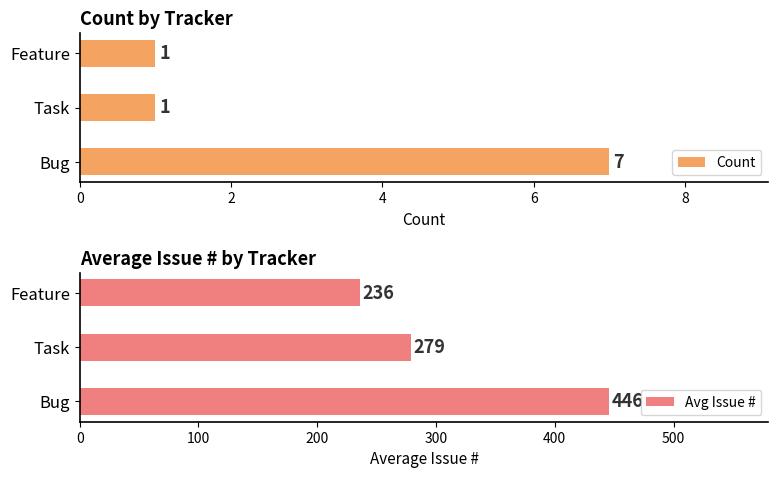

The value of Count at Bug is 7. True or false?

True